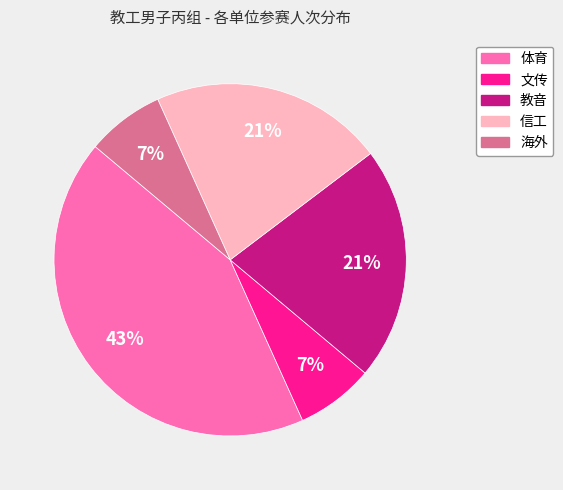

Between 信工 and 体育, which is larger?

体育